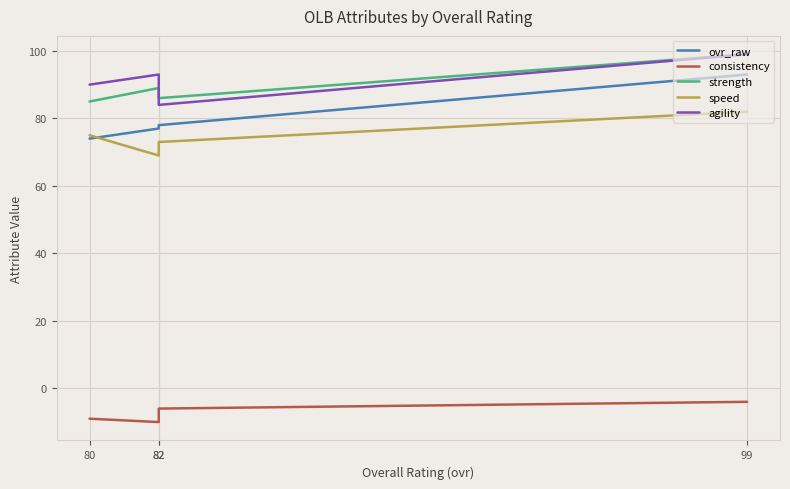

How many interior local valleys does the speed series have?

1